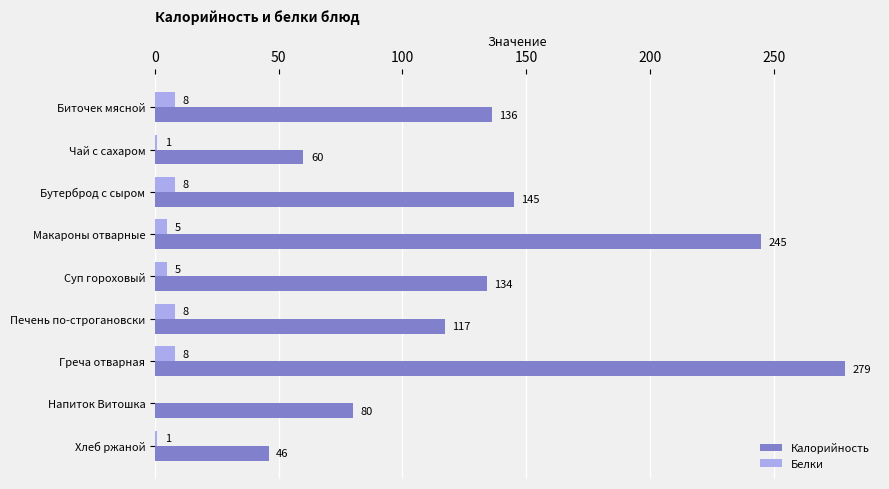

Is it true that Калорийность equals 279 at Греча отварная?

True